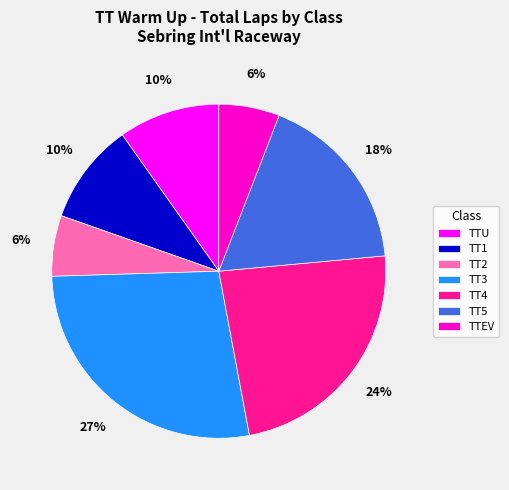

True or false: TTU accounts for 10% of the total.

True